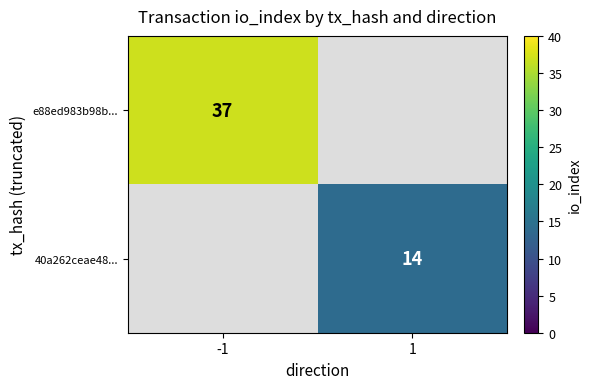

The 40a262ceae48... series shows 18 at 1. True or false?

False